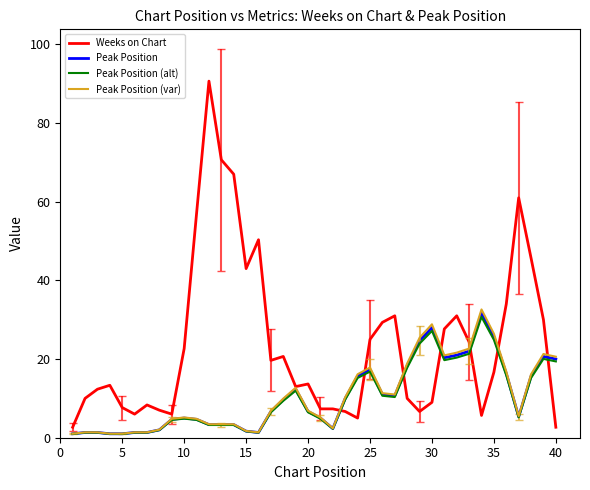

What is the maximum value for Weeks on Chart?

90.7